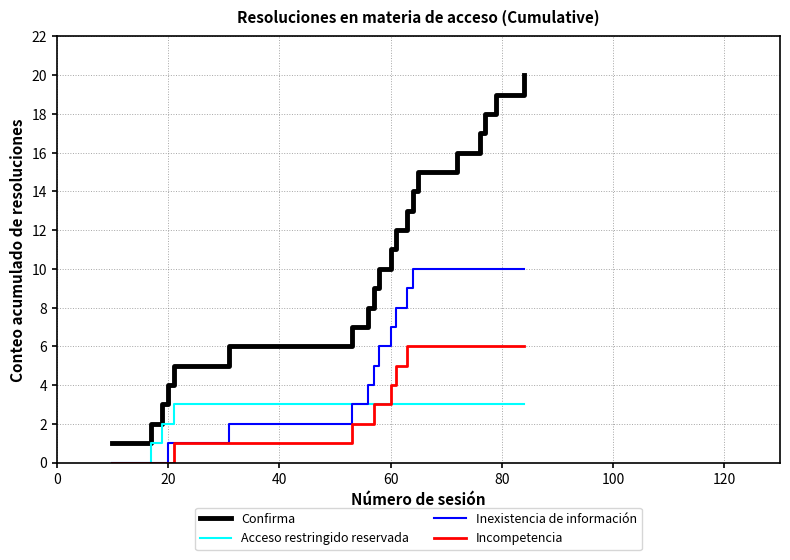

Which series has the widest spread of values?

Confirma